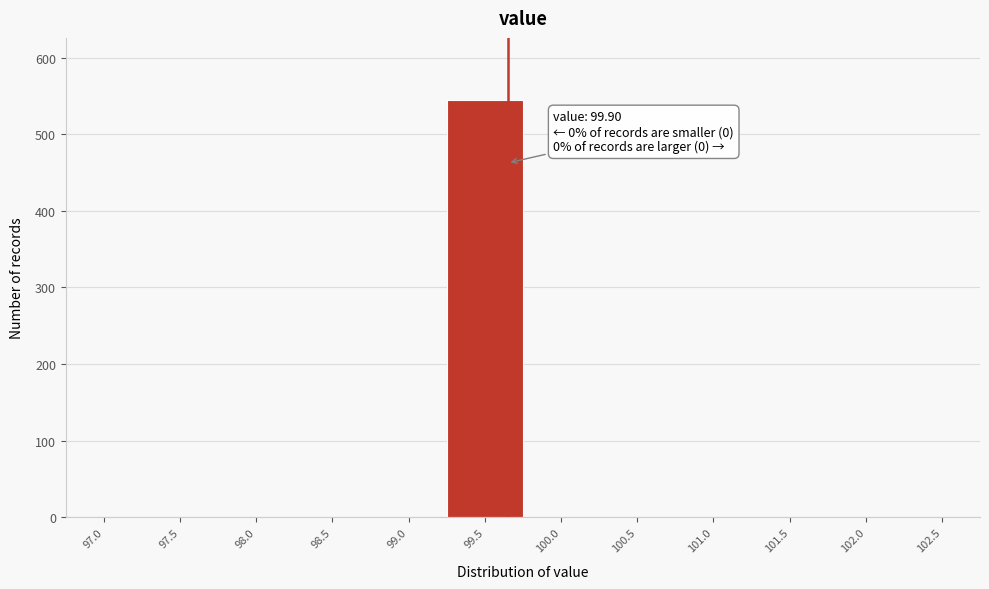

Reading left to right, transcribe all the data shown in this chart.

97.0=0	97.5=0	98.0=0	98.5=0	99.0=0	99.5=544	100.0=0	100.5=0	101.0=0	101.5=0	102.0=0	102.5=0